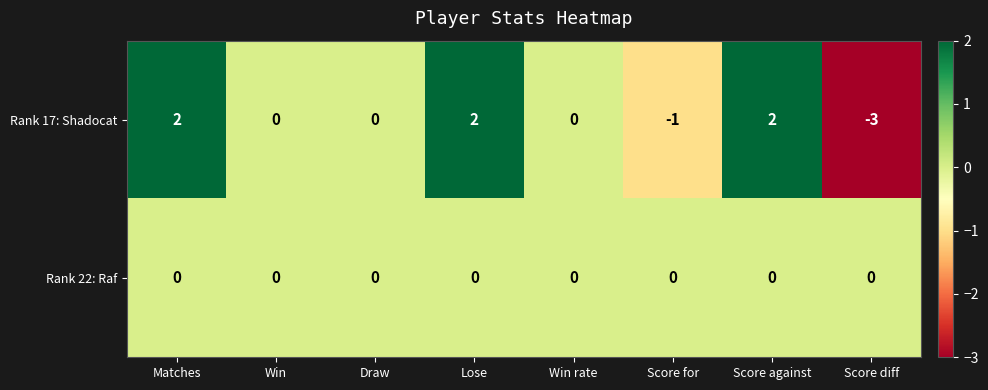

How many data points in Rank 17: Shadocat are less than 0?

2